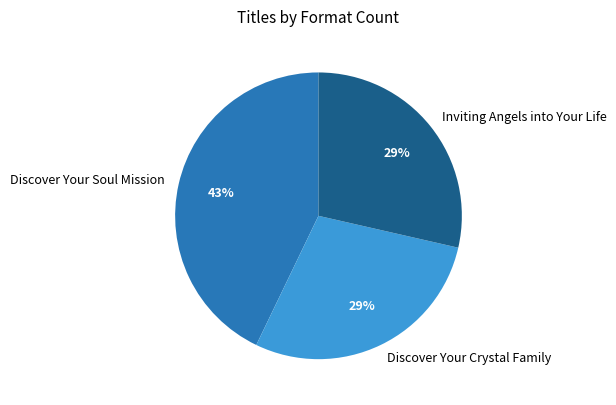

Is it true that Inviting Angels into Your Life is 17% of the pie?

False